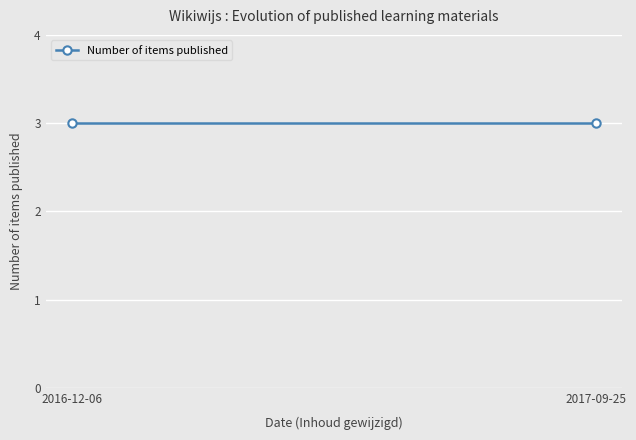

At which category does the chart reach its peak across all series?

2016-12-06